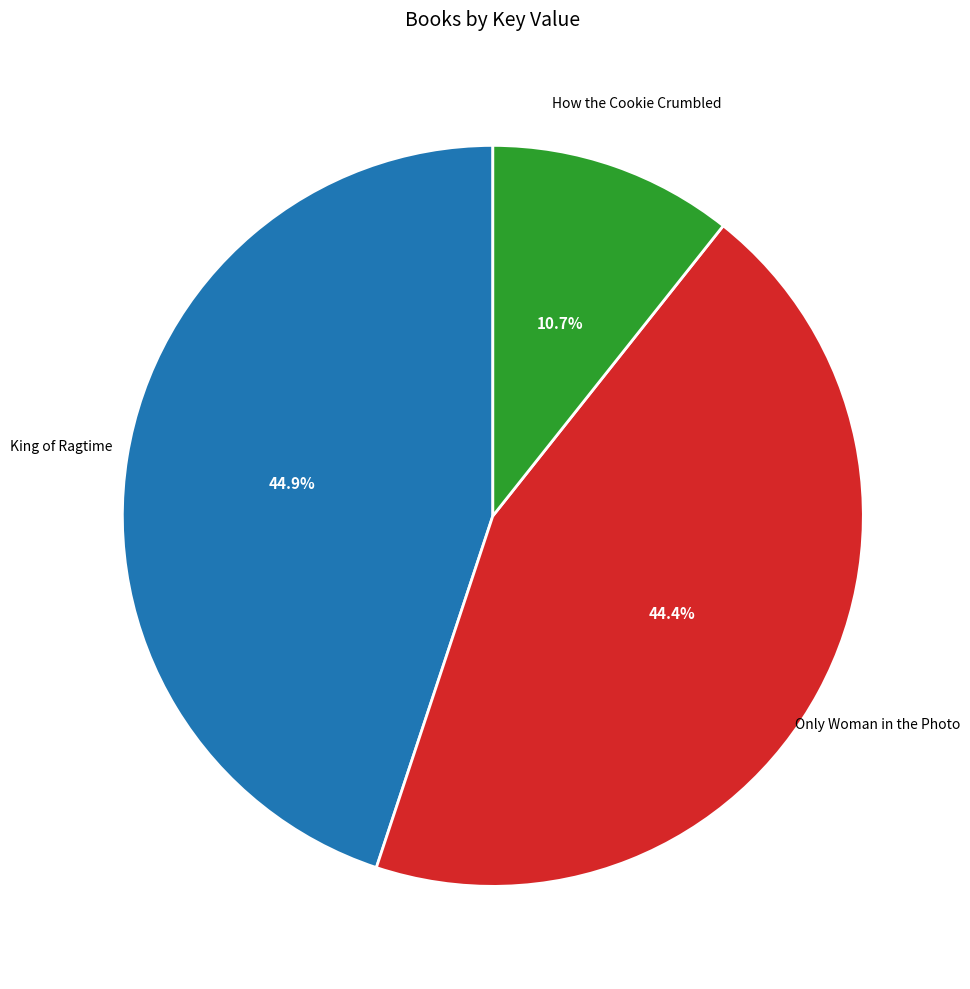

What percentage do Only Woman in the Photo and King of Ragtime together represent?

89.3%